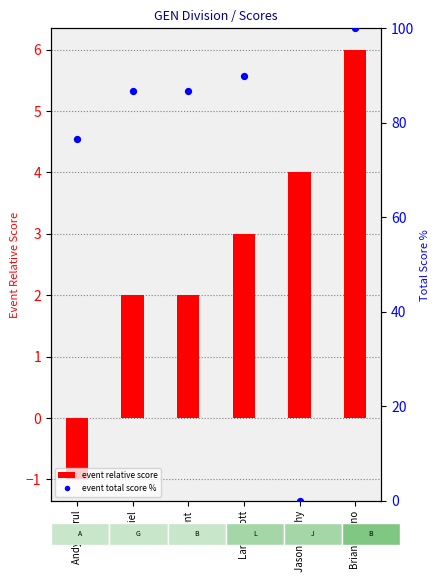

At how many categories does at least one series exceed 73?

5